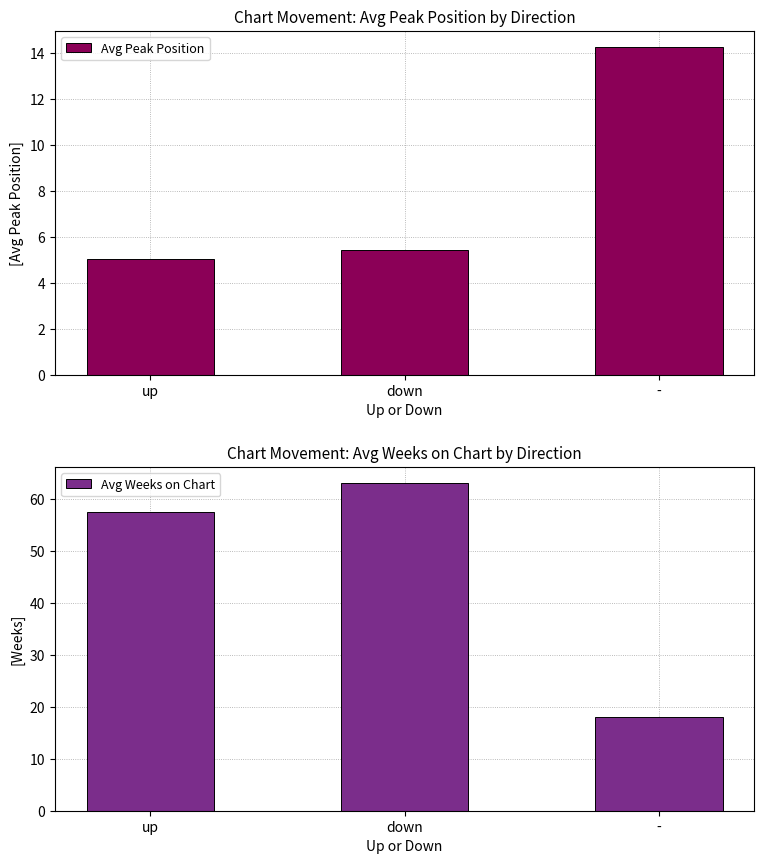

True or false: Avg Peak Position has a value of 8.6 at down.

False